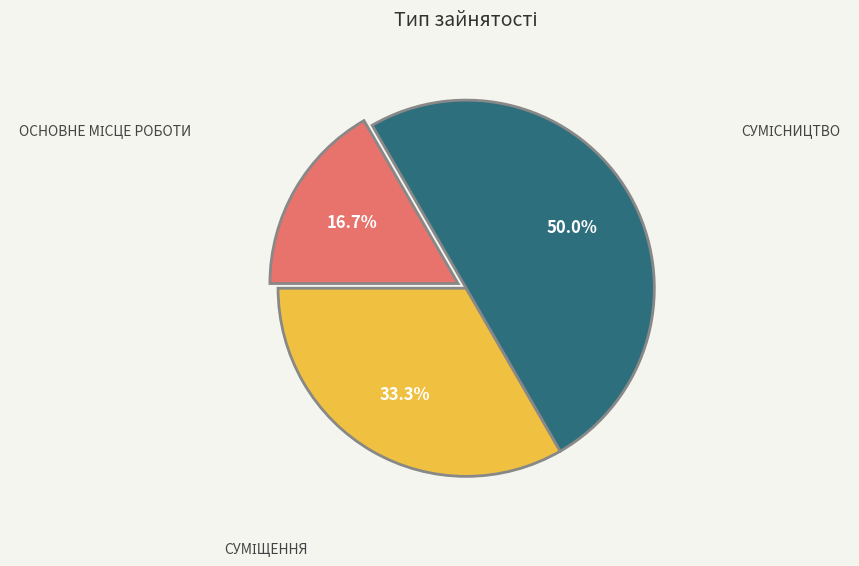

Which slice is the smallest?

Основне місце роботи